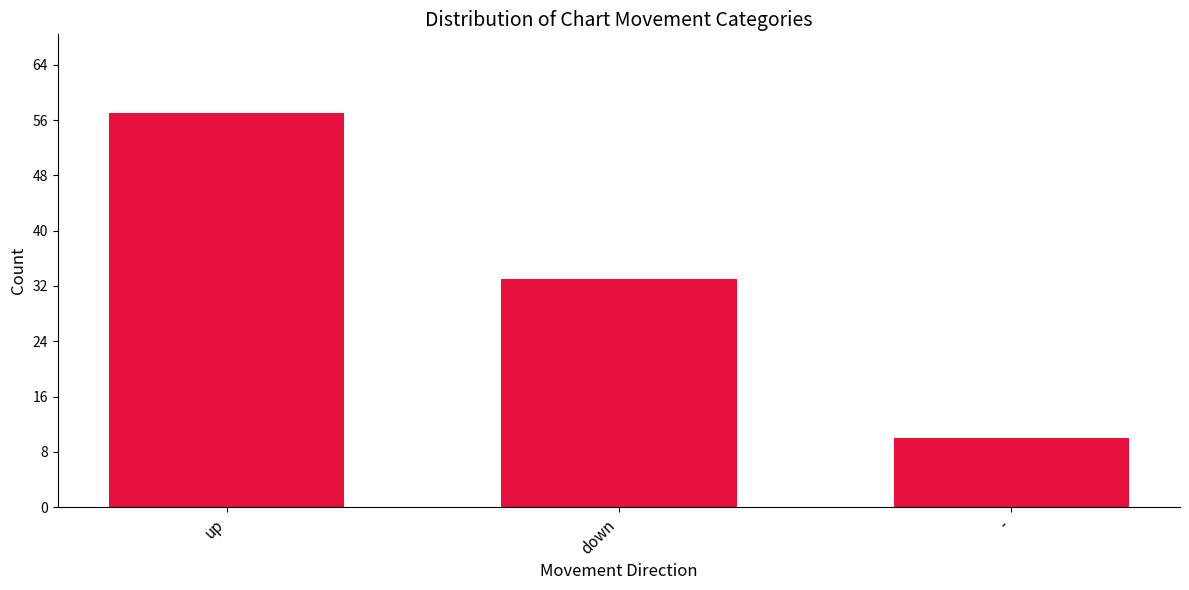

Reading left to right, what are all the values shown in this chart?

57	33	10